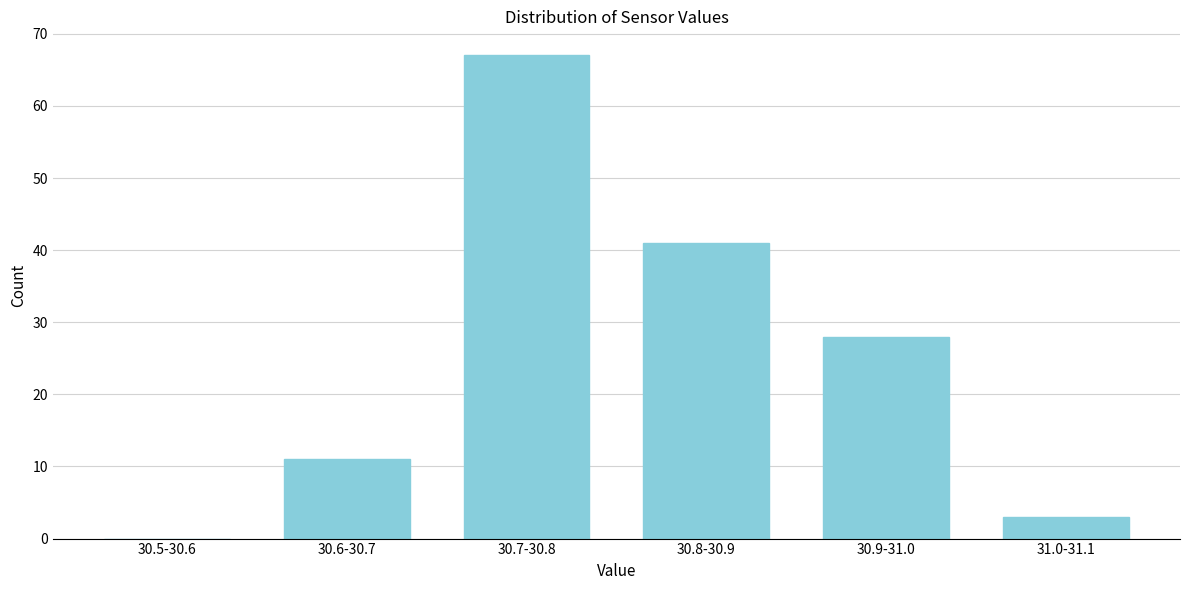

Reading left to right, extract all data points from this chart.

30.5-30.6=0	30.6-30.7=11	30.7-30.8=67	30.8-30.9=41	30.9-31.0=28	31.0-31.1=3